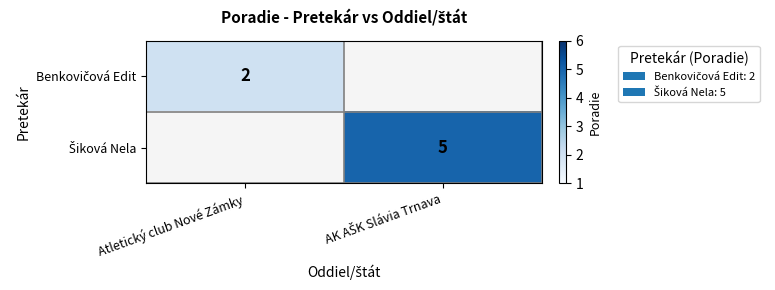

At which category does the chart reach its peak across all series?

AK AŠK Slávia Trnava